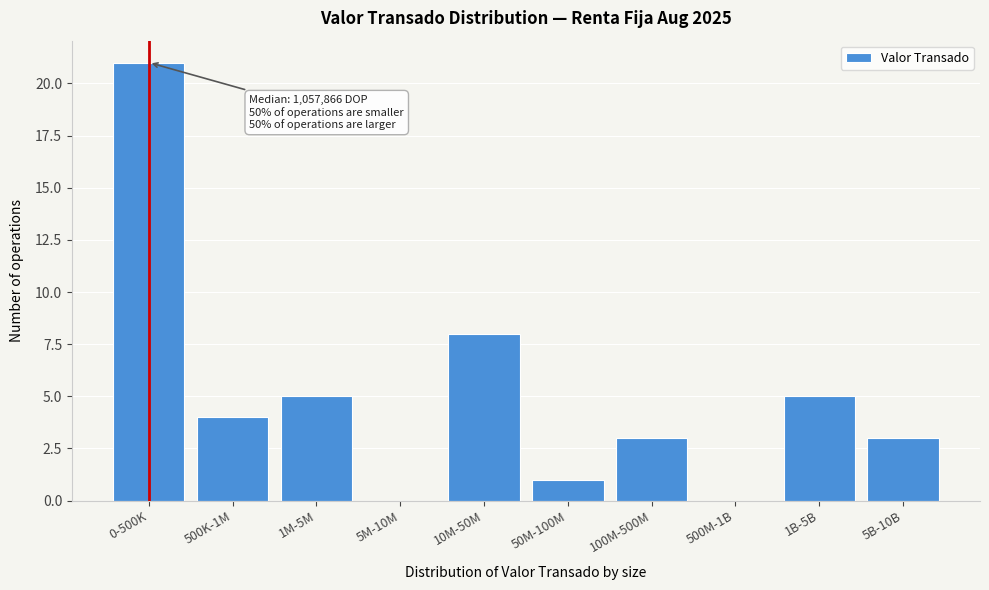

Reading right to left, list all the values displayed in this chart.

5B-10B=3	1B-5B=5	500M-1B=0	100M-500M=3	50M-100M=1	10M-50M=8	5M-10M=0	1M-5M=5	500K-1M=4	0-500K=21